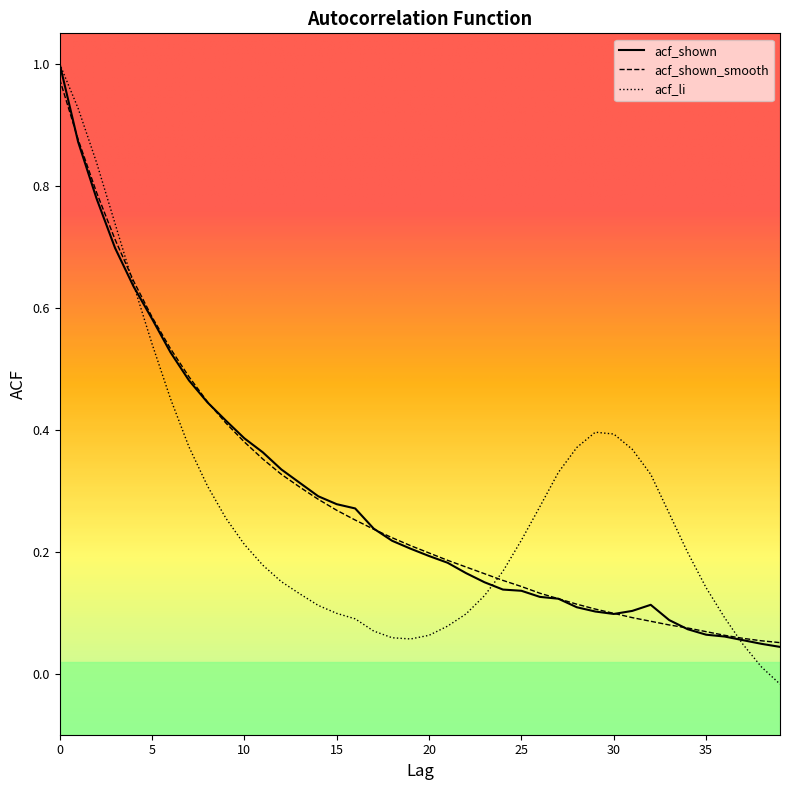

Which series has the widest spread of values?

acf_li